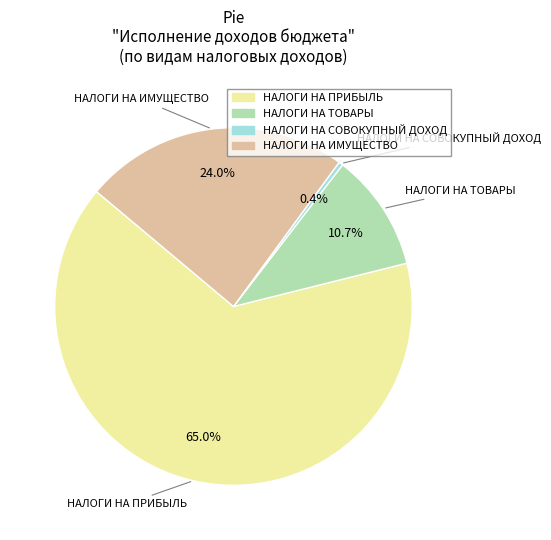

Is there any slice that represents more than half of the pie?

Yes